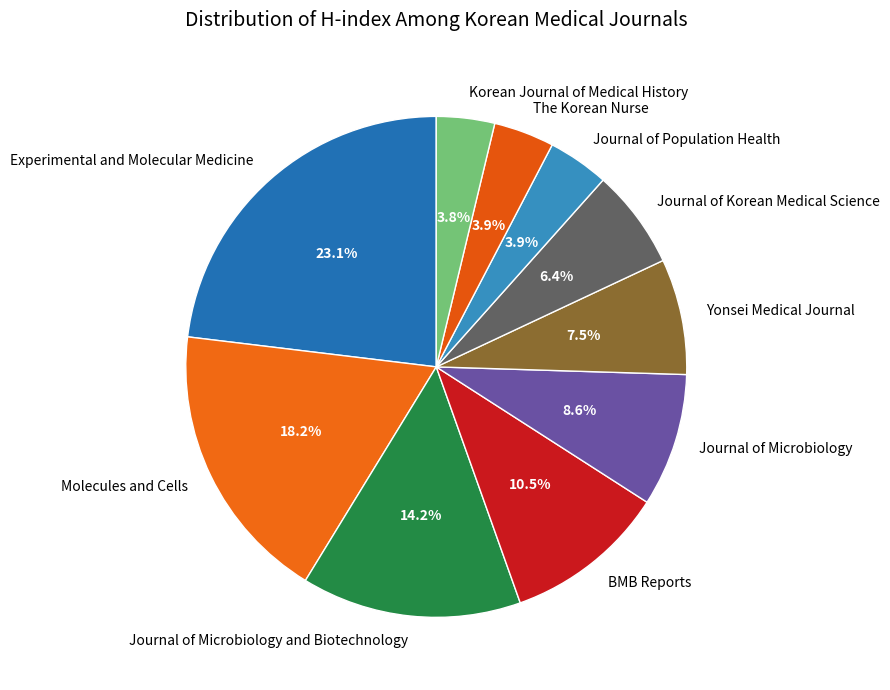

Which category has the biggest portion of the pie?

Experimental and Molecular Medicine